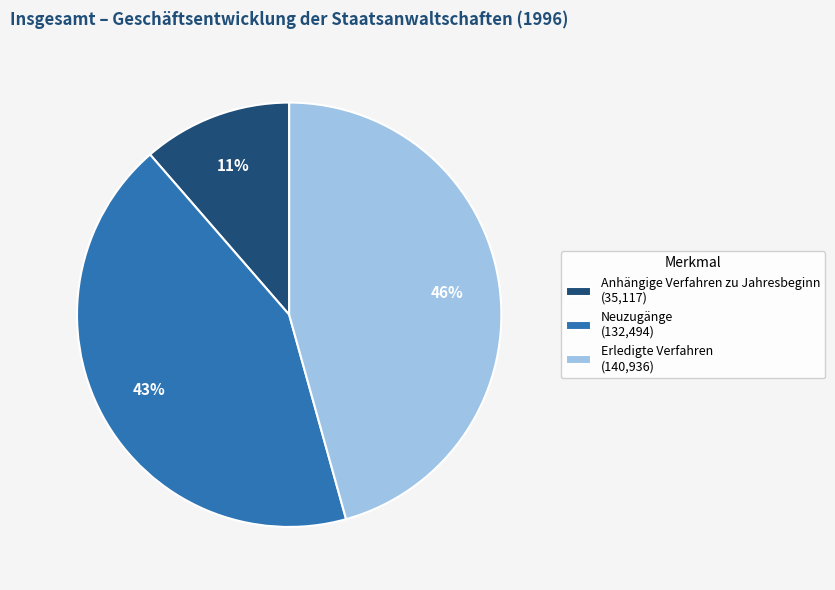

Combined, do Erledigte Verfahren (140,936) and Anhängige Verfahren zu Jahresbeginn (35,117) account for over 50%?

Yes